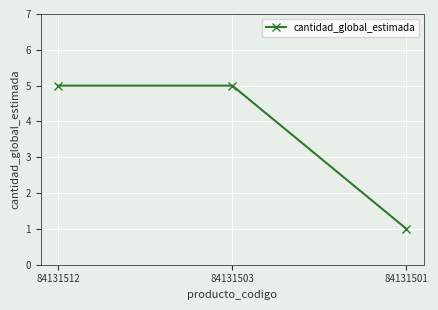

At which category does the chart reach its minimum across all series?

84131501